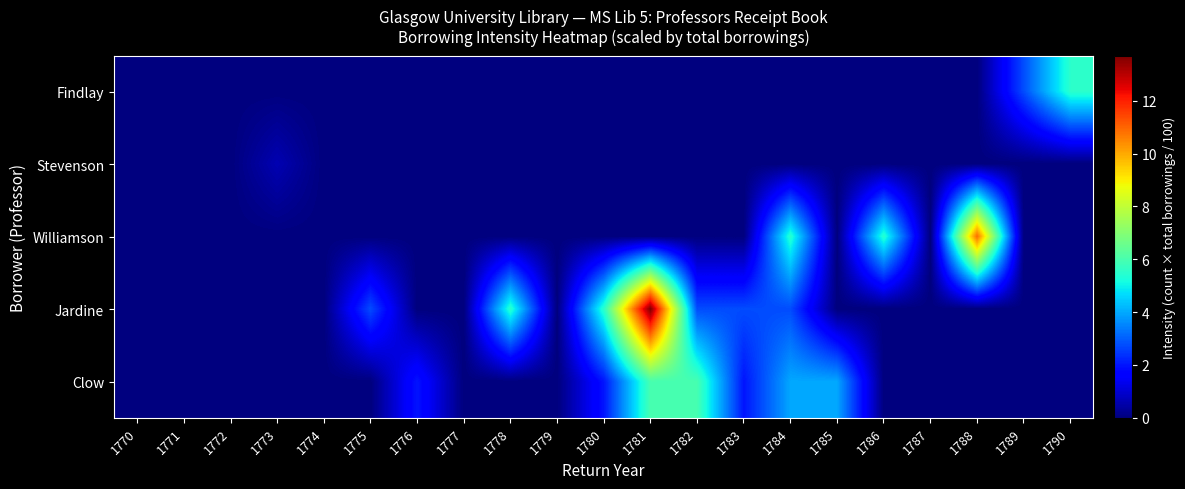

Which has a higher value, 1785 or 1784?

1785